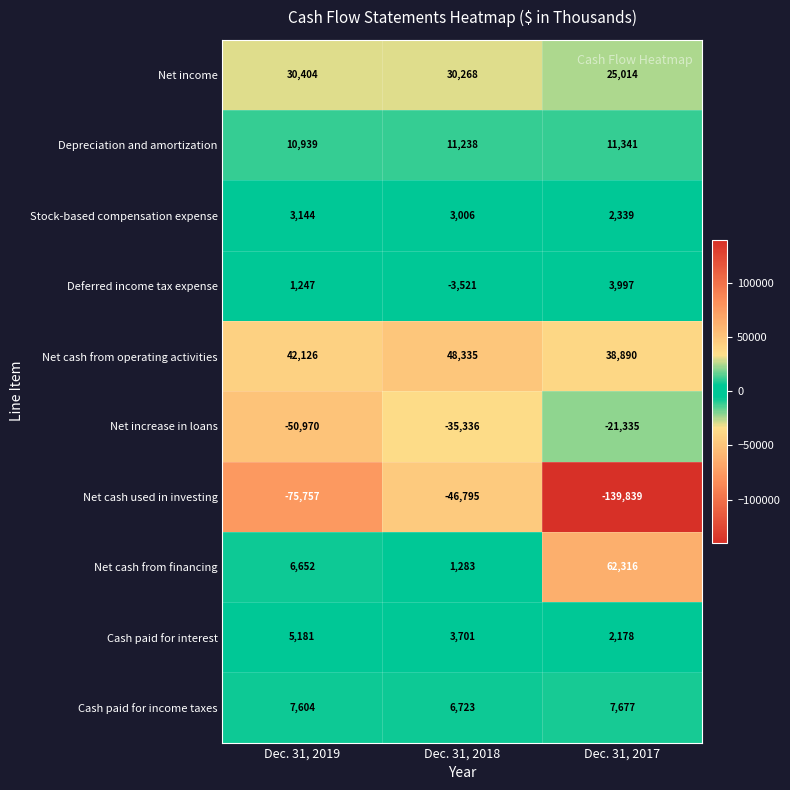

Rank the series at Dec. 31, 2019 from highest to lowest value.

Net cash from operating activities, Net income, Depreciation and amortization, Cash paid for income taxes, Net cash from financing, Cash paid for interest, Stock-based compensation expense, Deferred income tax expense, Net increase in loans, Net cash used in investing